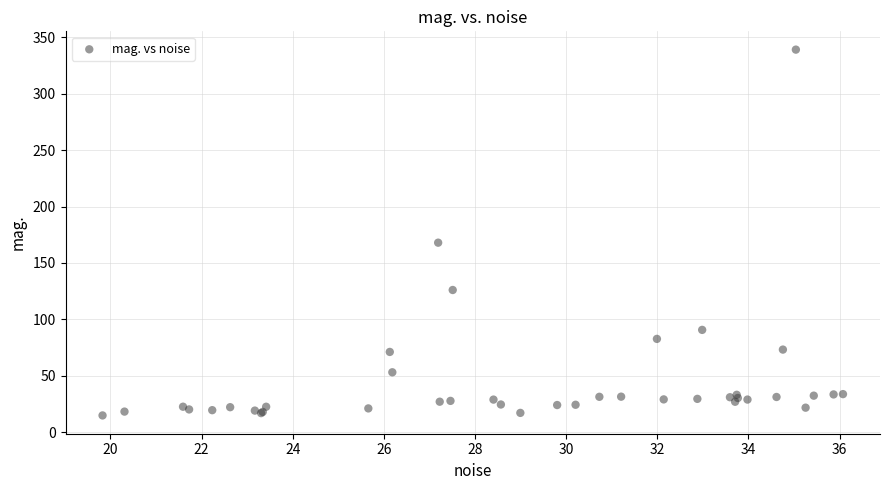

What Y value in the scatter plot is closest to 176?

168.0